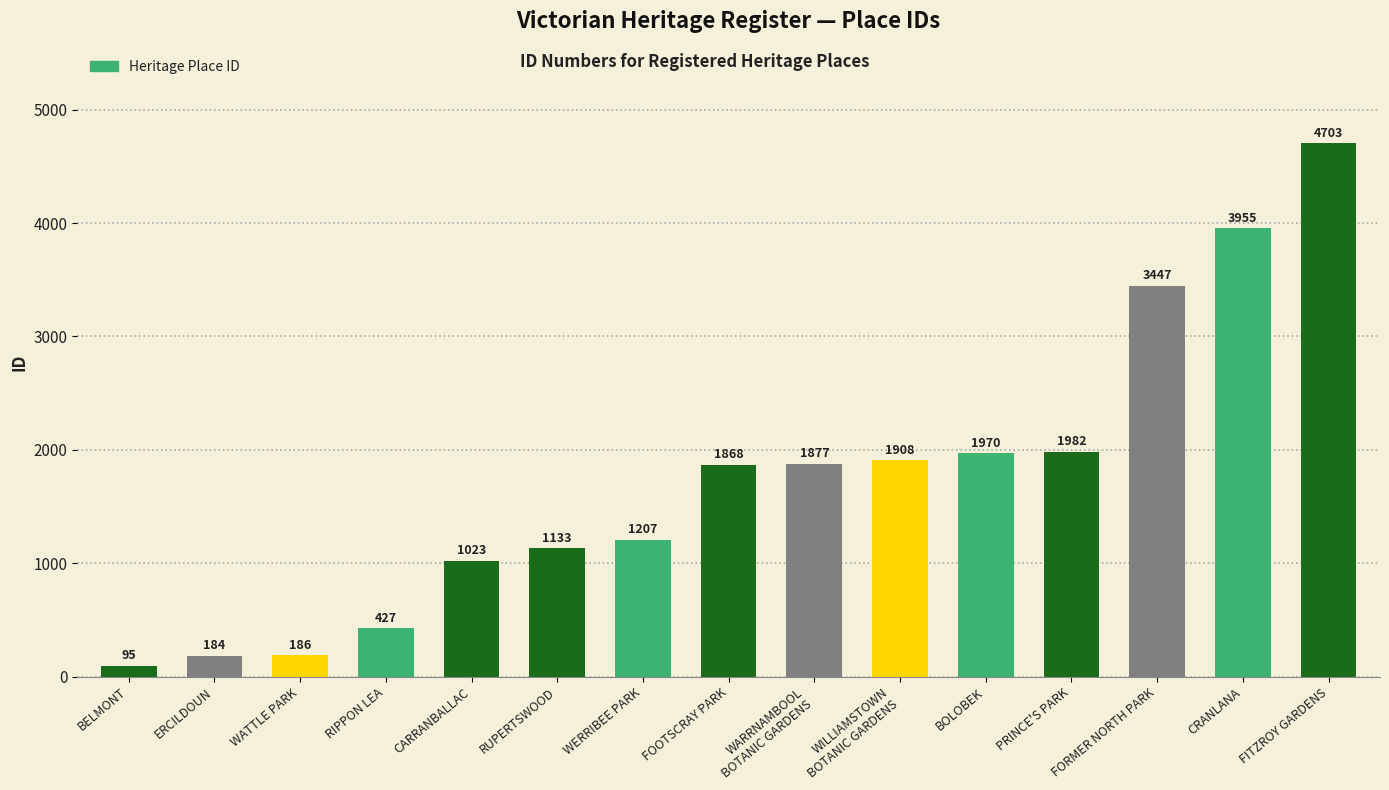

Which has a higher value, ERCILDOUN or RIPPON LEA?

RIPPON LEA